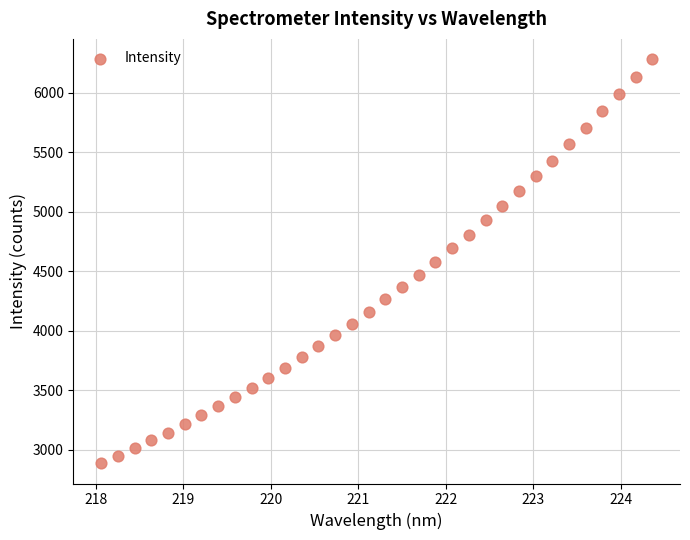

What is the range of Y values (max minus min)?

3393.9